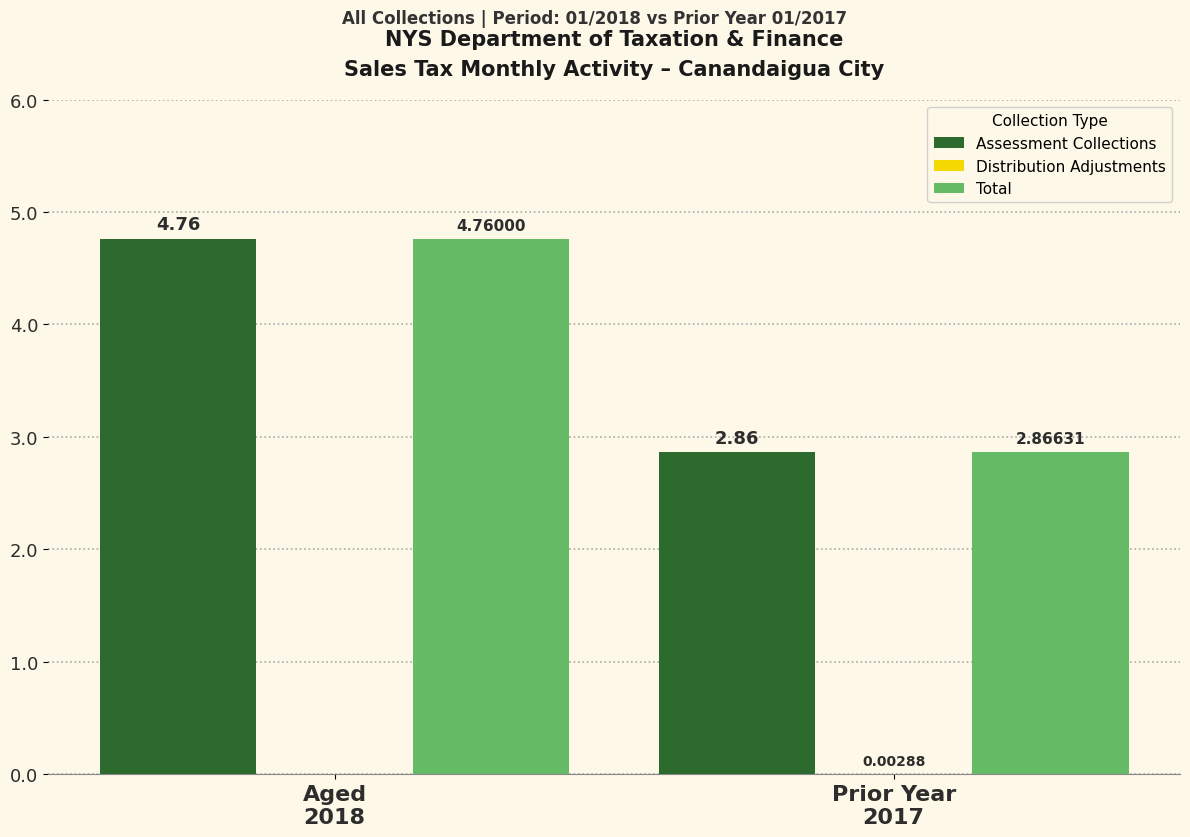

What is the sum of all Total values?

7.6